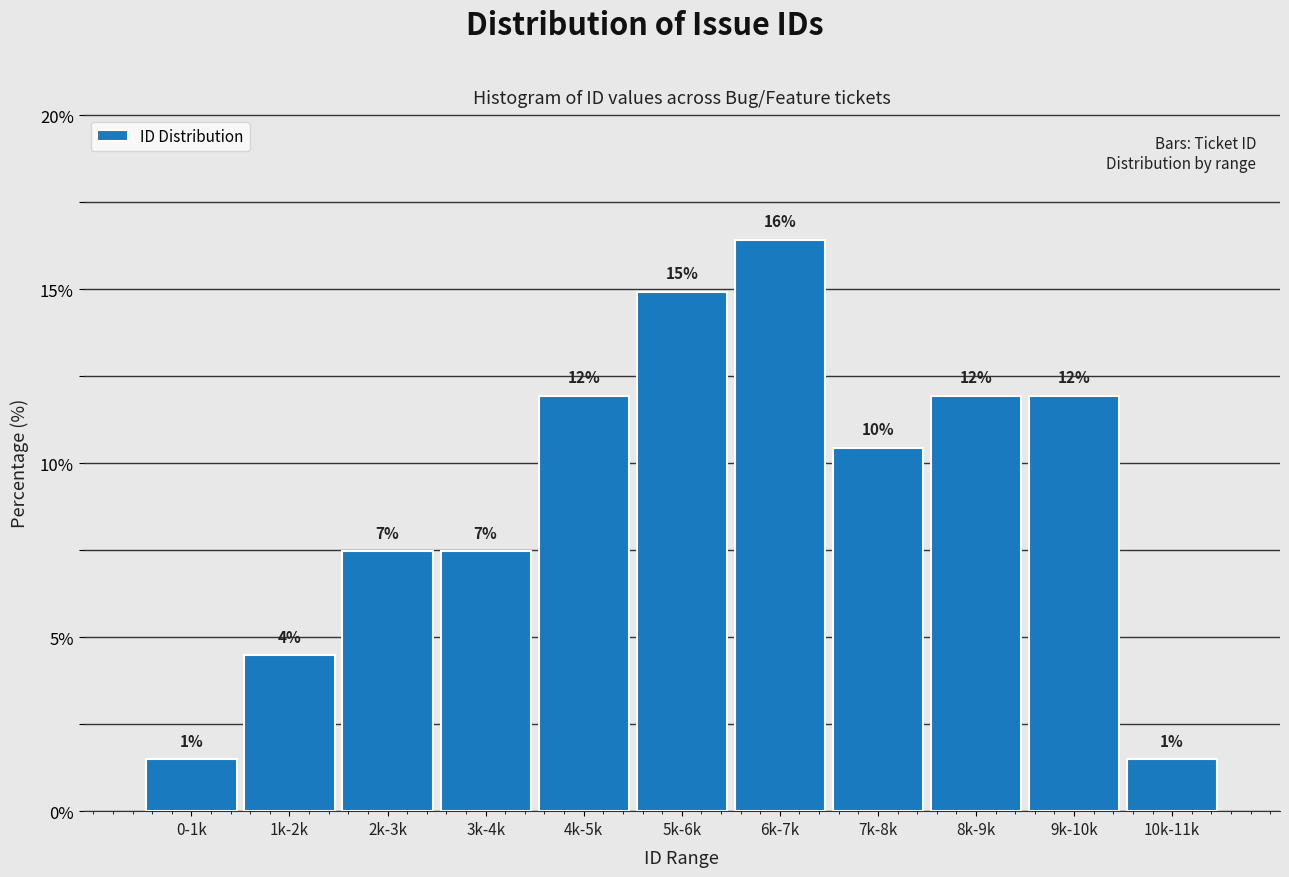

How many bars are there in total?

11